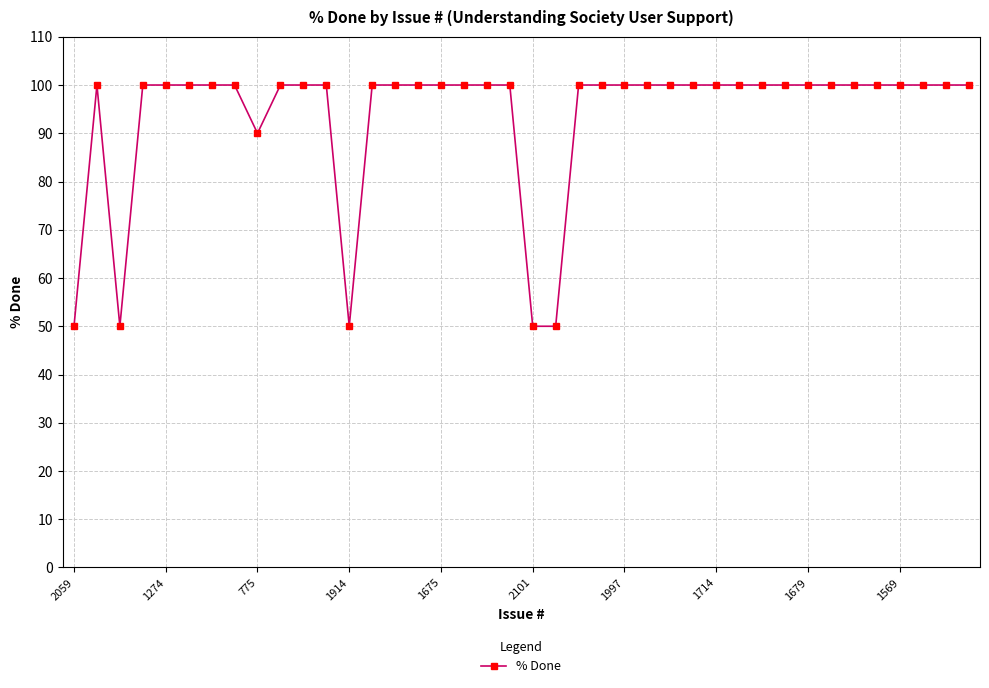

Does the chart have visible grid lines?

Yes